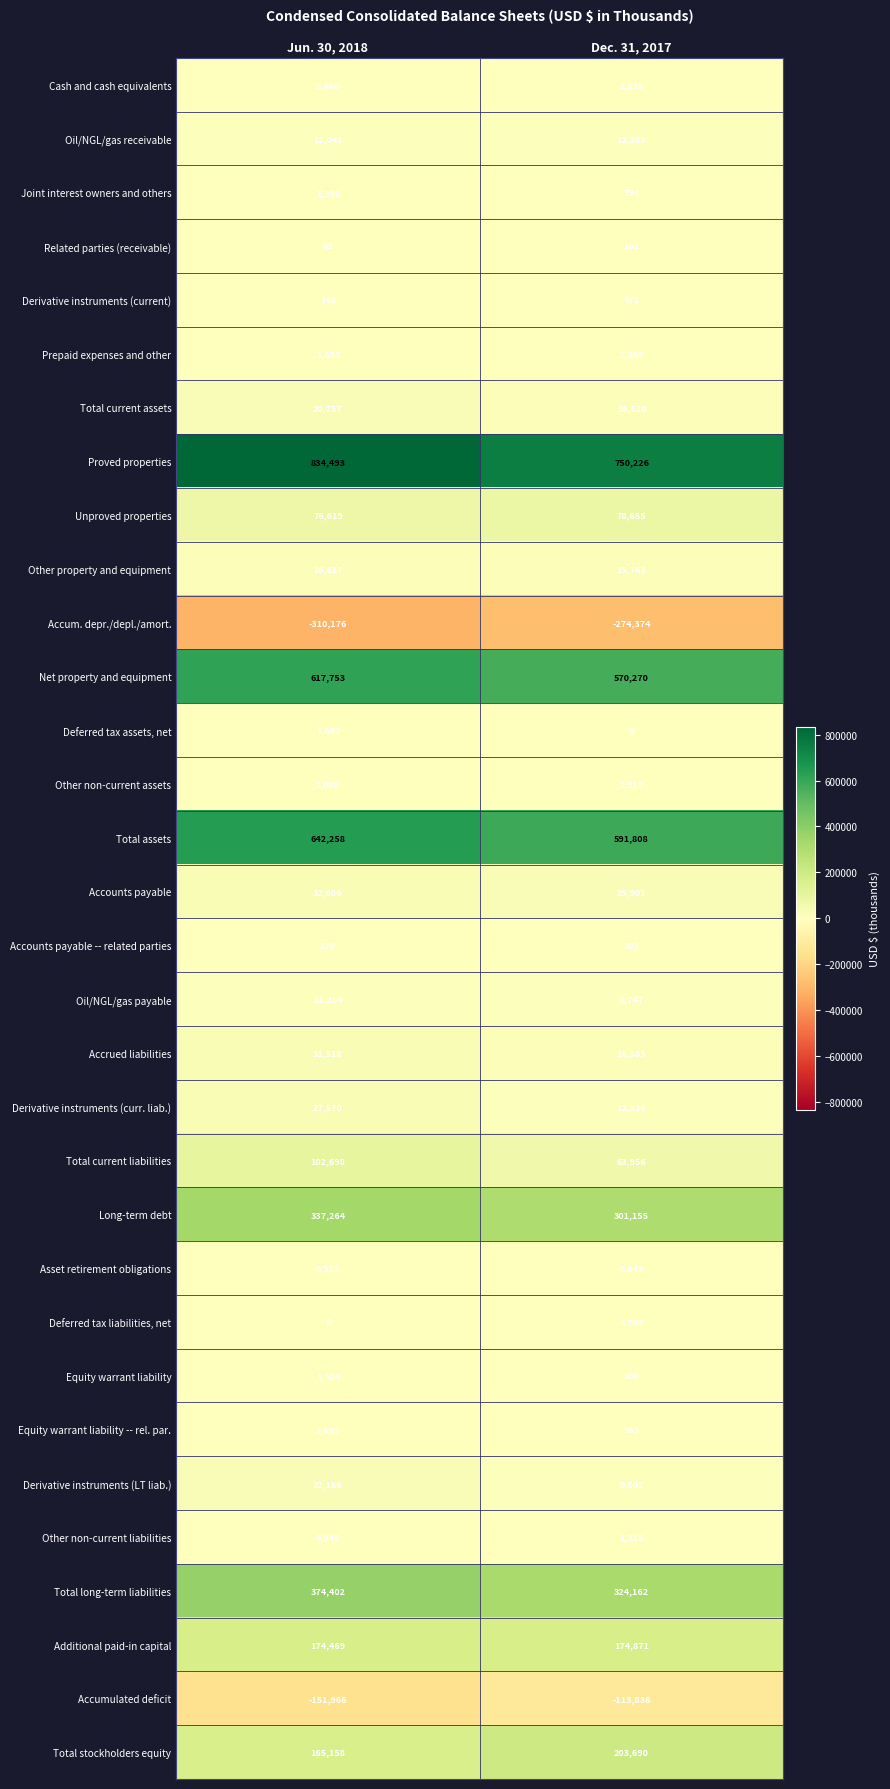

What value does the Derivative instruments (LT liab.) series have at Dec. 31, 2017?

9802